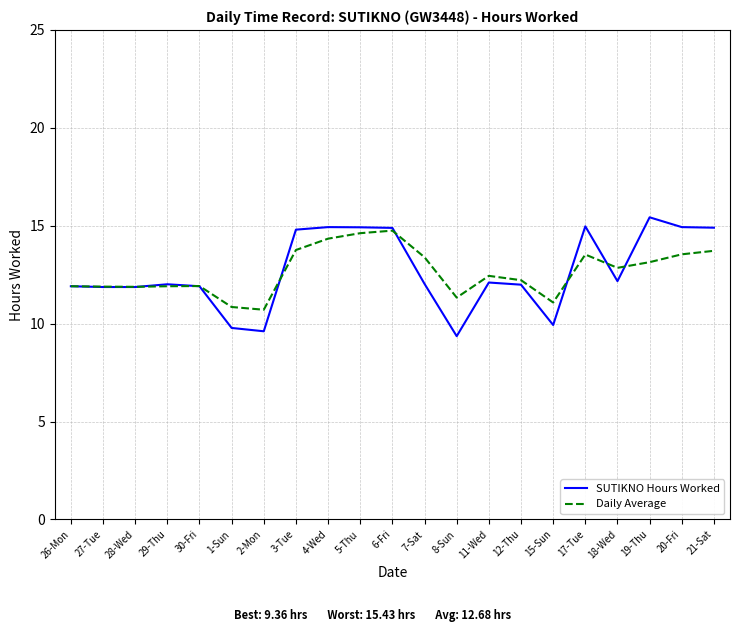

True or false: SUTIKNO Hours Worked has more than 1 points higher than both neighbors.

True